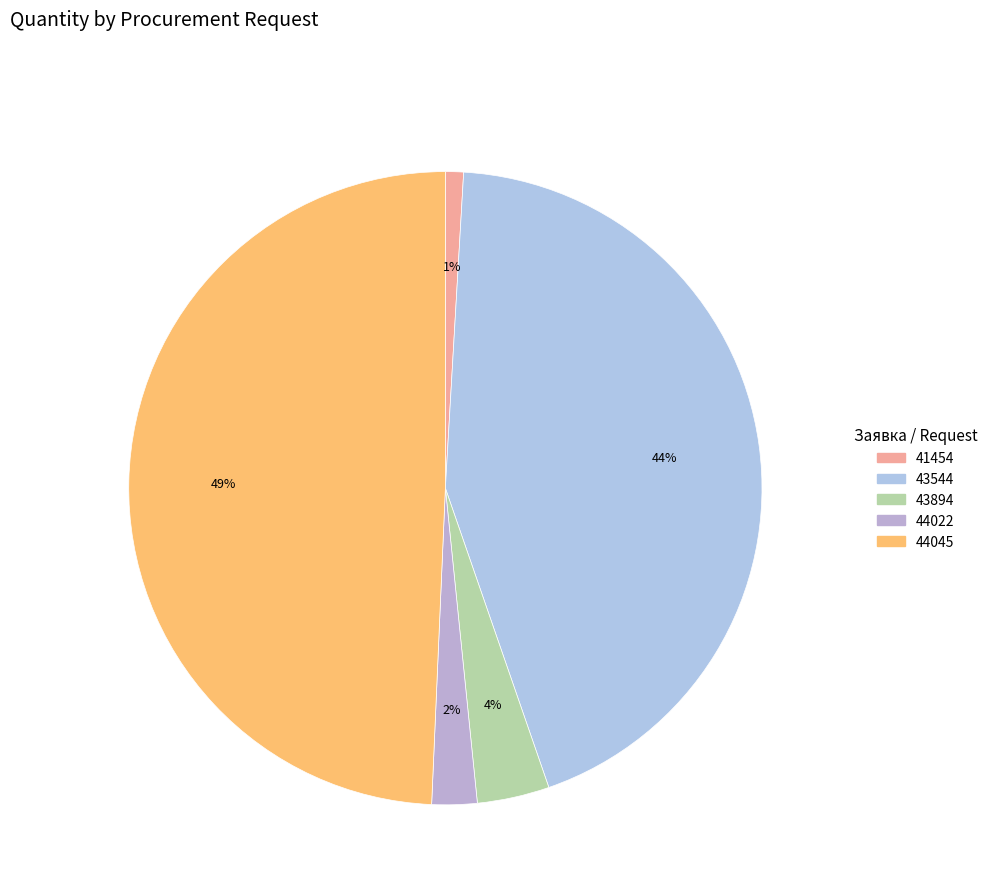

How many slices are in this pie chart?

5